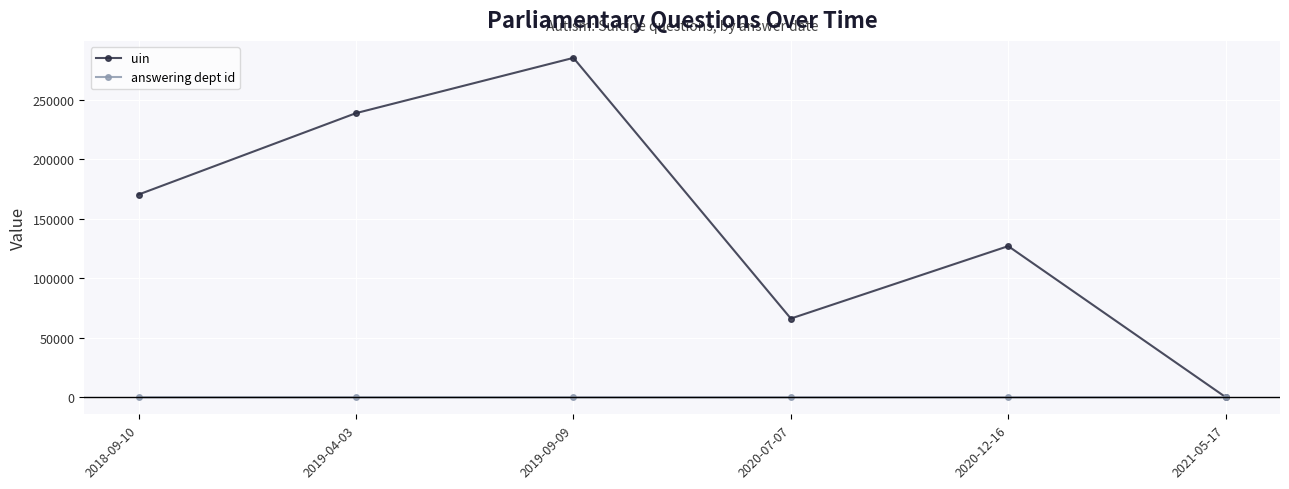

The value of uin at 2020-07-07 is 26164. True or false?

False